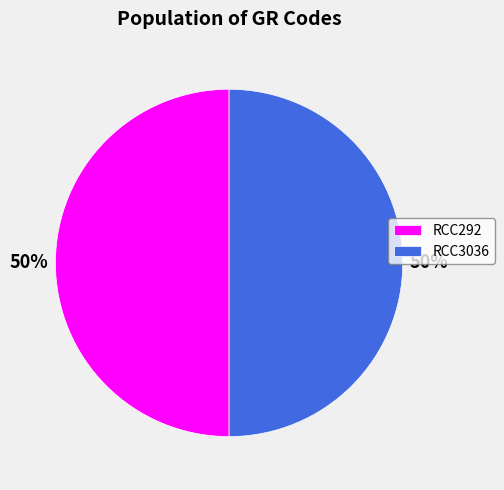

Approximately how many times larger is the value at RCC3036 compared to RCC292?

1.0